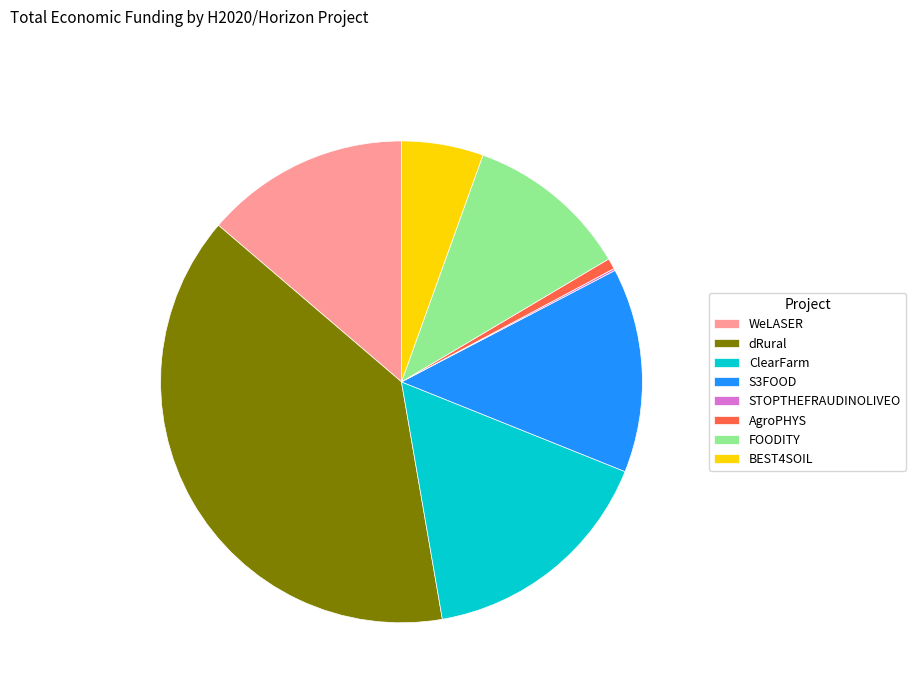

Which slice is the largest?

dRural